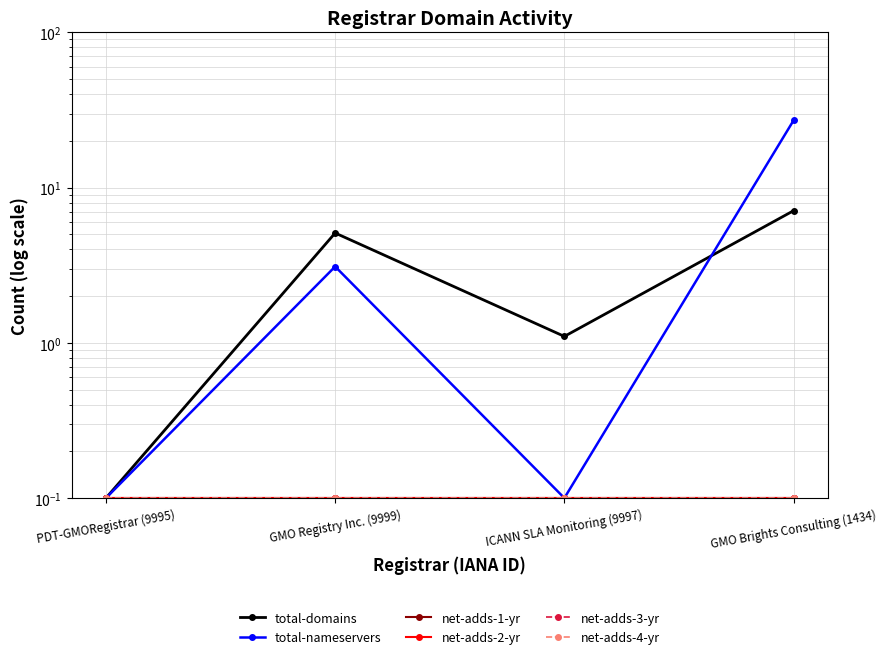

In total-domains, how many points are higher than both neighbors (excluding endpoints)?

1